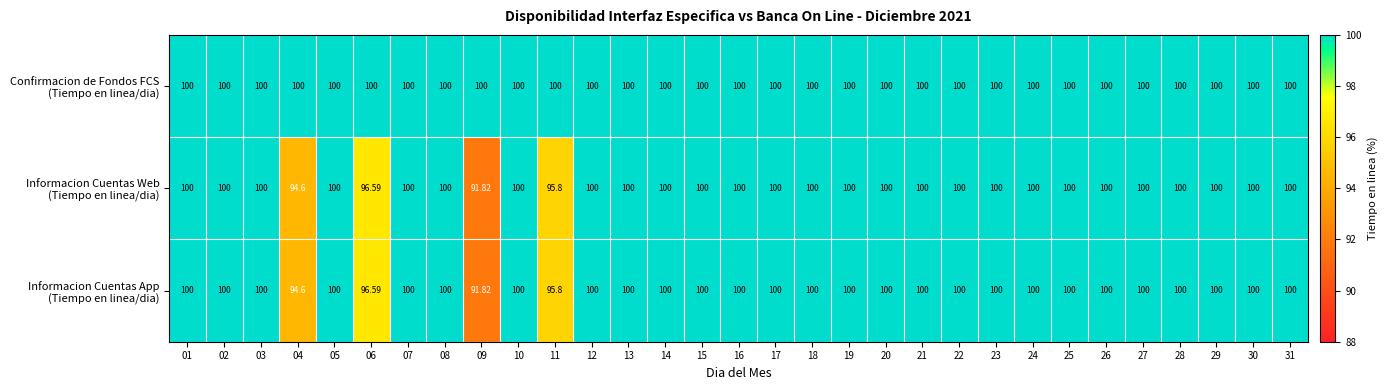

What is the total value across all series at 24?

300.0